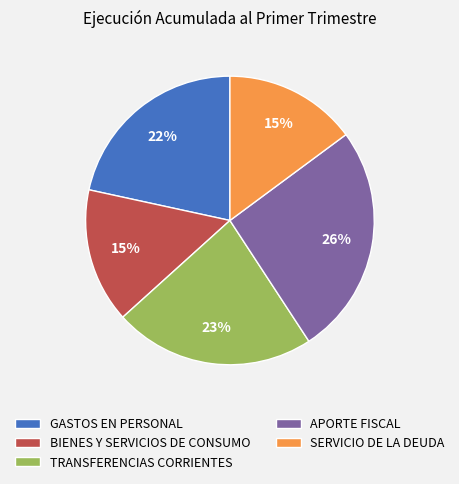

To the nearest percent, what is the difference between the TRANSFERENCIAS CORRIENTES and APORTE FISCAL slice percentages?

3%